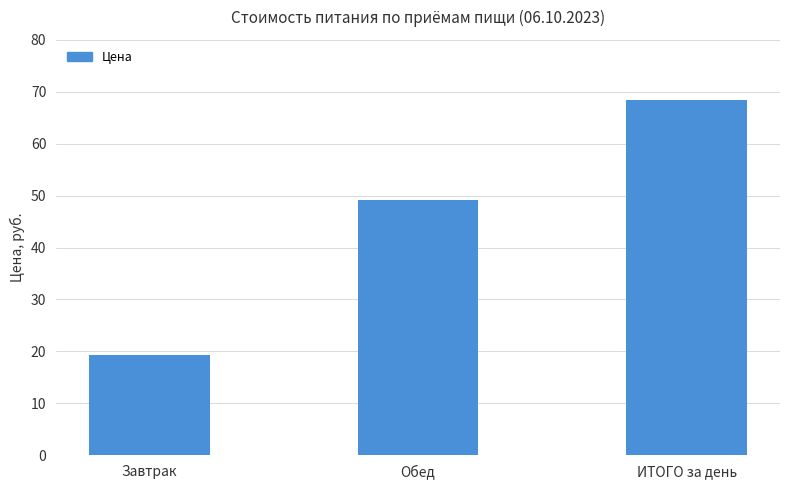

What is the value of the 3rd bar from the left?

68.5